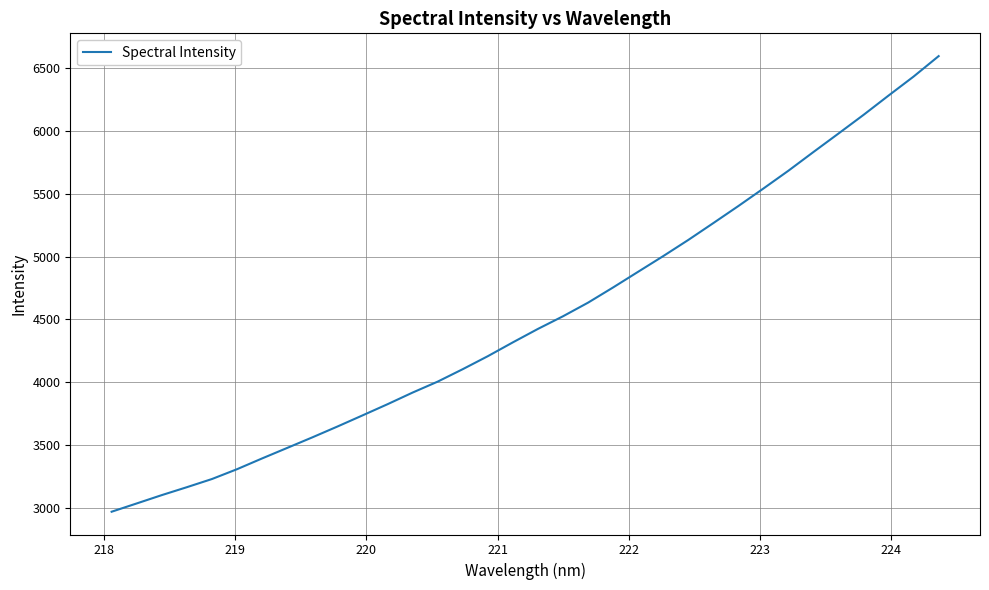

What is the greatest value displayed?

6597.6